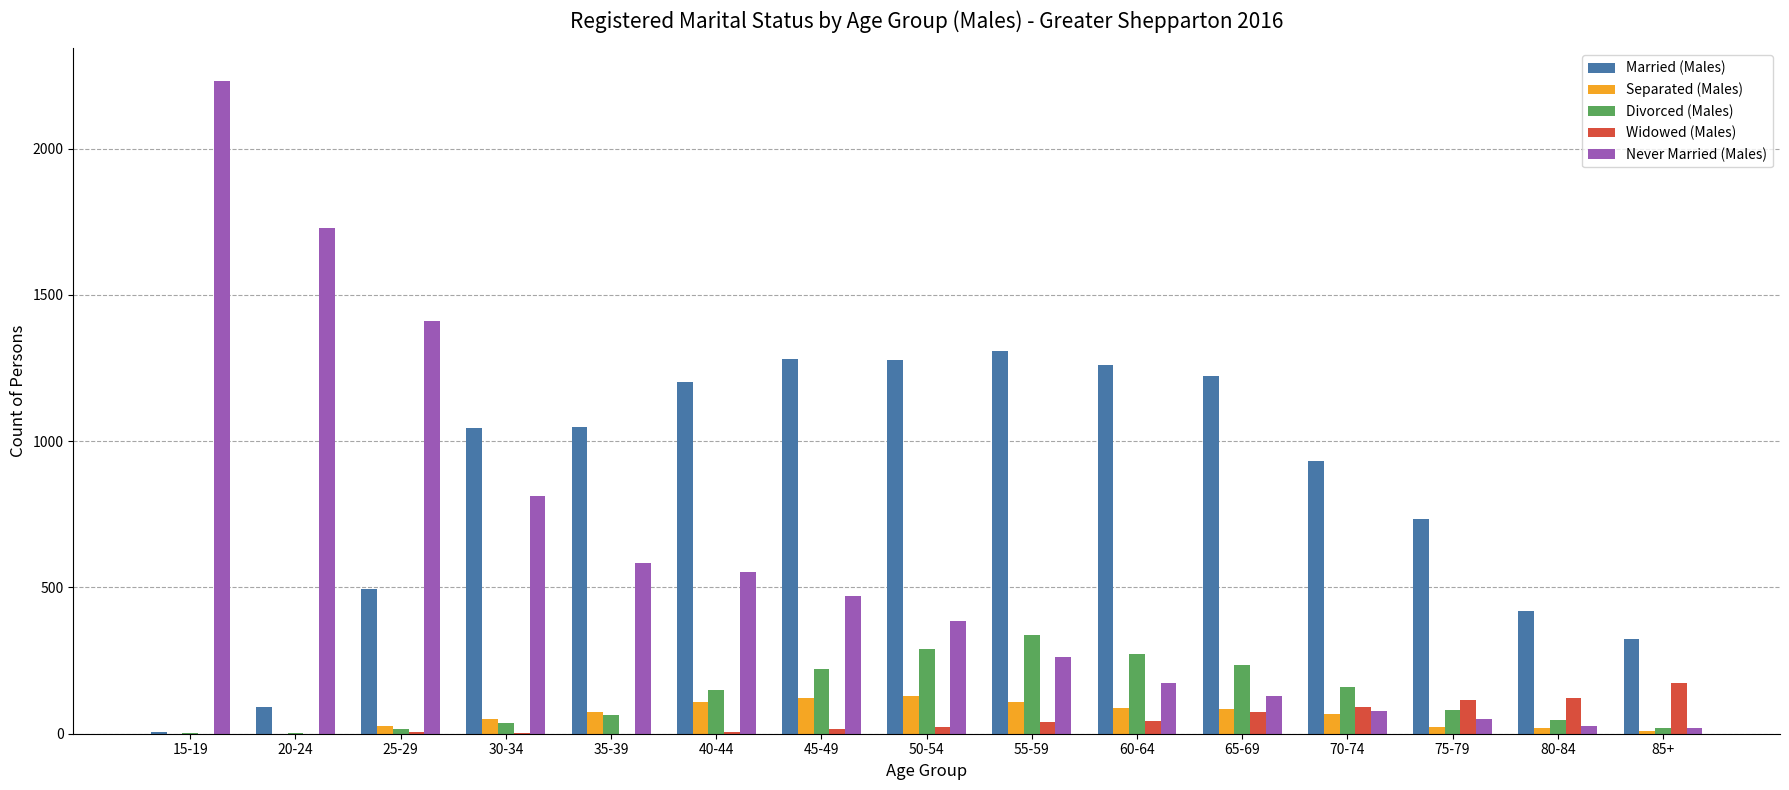

Which series has the largest total across all categories?

Married (Males)